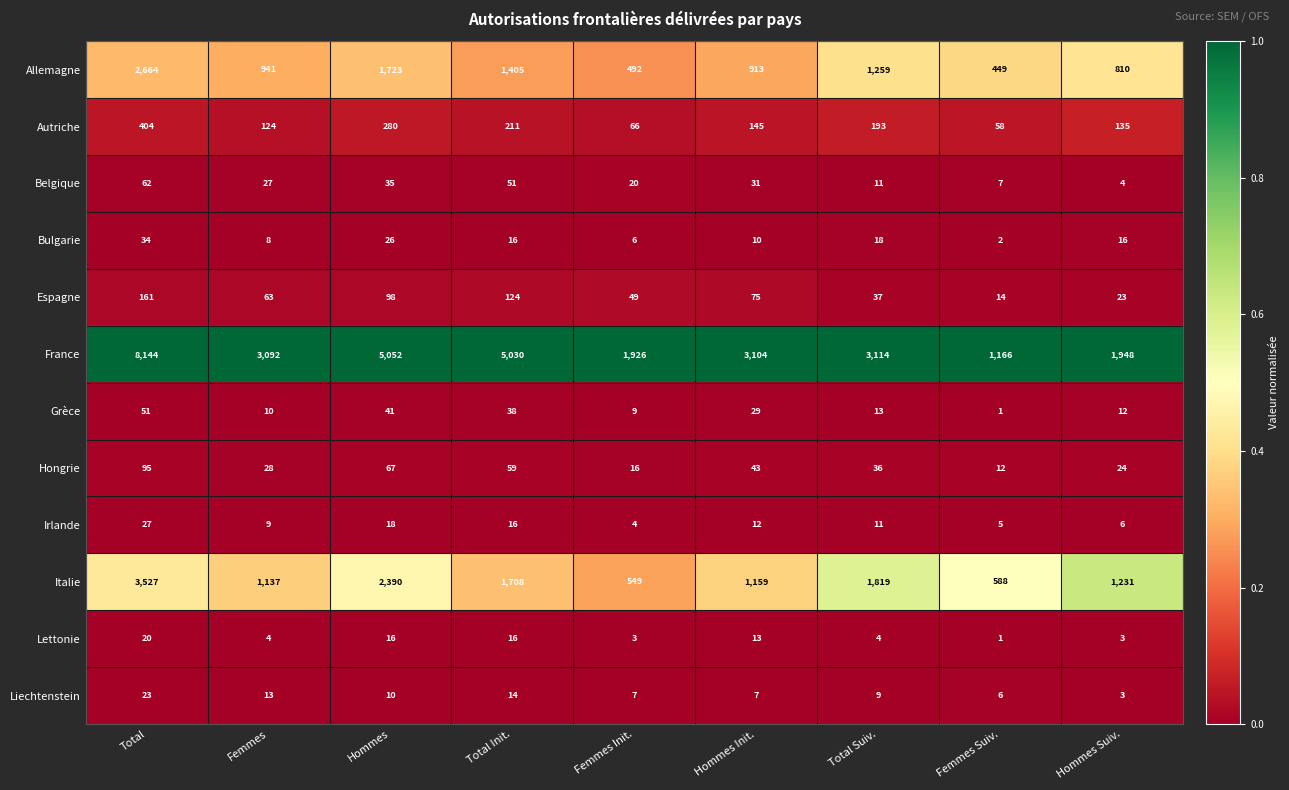

How many series are shown in this chart?

12